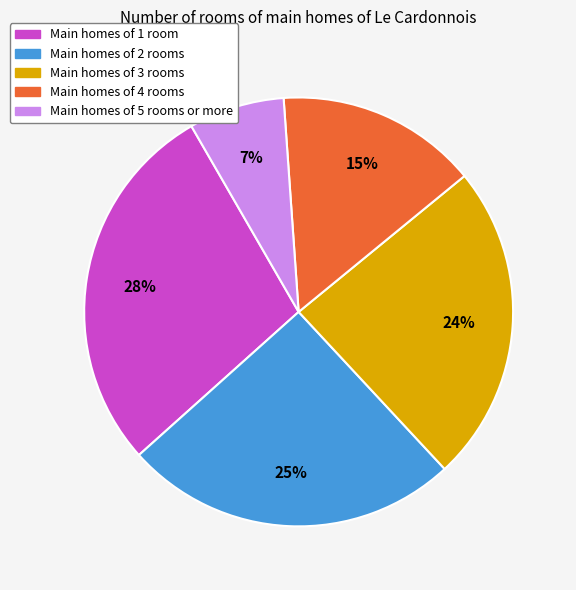

To the nearest percent, what is the average slice percentage?

20%